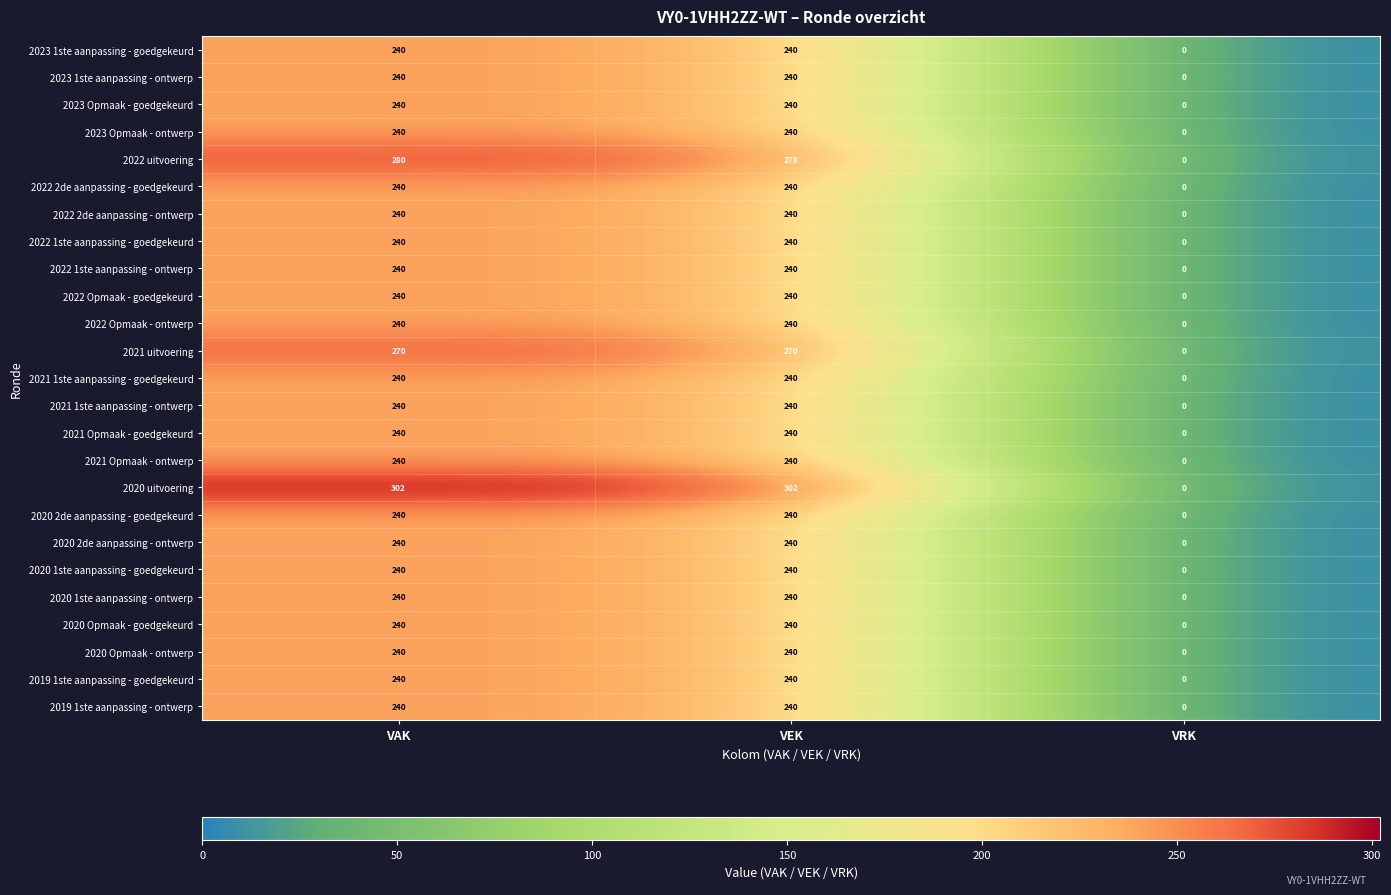

True or false: 2022 2de aanpassing - goedgekeurd has a value of 73 at VAK.

False